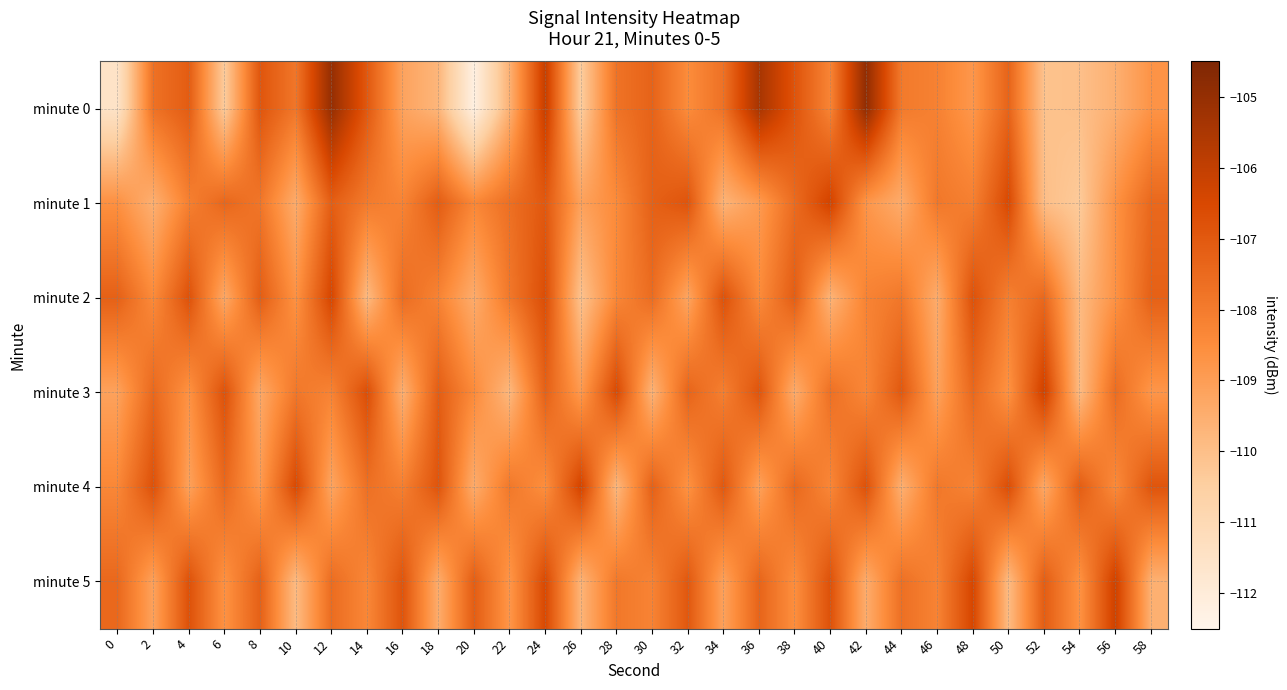

Reading left to right, transcribe all the data shown in this chart.

minute 0: 0=-111.5	2=-107.7	4=-107.1	6=-110.4	8=-106.9	10=-107.9	12=-105.0	14=-107.0	16=-109.2	18=-109.7	20=-112.2	22=-109.6	24=-106.1	26=-110.4	28=-107.7	30=-107.3	32=-108.5	34=-107.7	36=-105.4	38=-106.9	40=-108.3	42=-104.9	44=-108.0	46=-108.2	48=-108.8	50=-107.3	52=-110.1	54=-110.0	56=-109.5	58=-108.7
minute 1: 0=-108.6	2=-109.6	4=-108.1	6=-107.4	8=-107.8	10=-109.4	12=-107.2	14=-108.0	16=-108.2	18=-107.1	20=-108.3	22=-107.7	24=-107.0	26=-109.1	28=-108.5	30=-107.2	32=-106.9	34=-109.7	36=-108.9	38=-107.5	40=-106.3	42=-108.8	44=-109.4	46=-107.9	48=-108.1	50=-106.5	52=-110.0	54=-110.3	56=-108.7	58=-107.5
minute 2: 0=-107.2	2=-108.5	4=-106.8	6=-109.3	8=-107.1	10=-108.7	12=-106.4	14=-109.9	16=-107.6	18=-108.2	20=-109.5	22=-107.9	24=-106.7	26=-110.1	28=-108.3	30=-107.6	32=-109.2	34=-106.8	36=-108.5	38=-107.1	40=-109.7	42=-108.2	44=-107.9	46=-109.5	48=-106.8	50=-108.1	52=-107.5	54=-109.9	56=-108.7	58=-107.2
minute 3: 0=-109.1	2=-107.5	4=-108.7	6=-106.8	8=-109.3	10=-107.9	12=-108.2	14=-106.7	16=-109.6	18=-107.1	20=-108.5	22=-109.8	24=-107.2	26=-108.9	28=-106.5	30=-109.7	32=-107.3	34=-108.1	36=-106.9	38=-109.5	40=-107.7	42=-108.3	44=-107.0	46=-109.1	48=-107.5	50=-108.7	52=-106.2	54=-109.9	56=-107.6	58=-108.8
minute 4: 0=-108.3	2=-106.8	4=-109.1	6=-107.5	8=-108.9	10=-106.5	12=-109.2	14=-107.7	16=-108.1	18=-106.9	20=-109.5	22=-107.9	24=-108.6	26=-106.3	28=-109.8	30=-107.2	32=-108.7	34=-107.0	36=-109.1	38=-107.5	40=-108.3	42=-106.8	44=-109.6	46=-107.9	48=-108.2	50=-106.7	52=-109.3	54=-107.1	56=-108.5	58=-106.9
minute 5: 0=-107.5	2=-109.1	4=-106.8	6=-108.7	8=-107.2	10=-109.9	12=-107.6	14=-108.3	16=-106.9	18=-109.5	20=-107.1	22=-108.8	24=-106.5	26=-109.7	28=-107.9	30=-108.2	32=-107.0	34=-109.1	36=-107.3	38=-108.6	40=-106.8	42=-109.5	44=-107.7	46=-108.2	48=-106.5	50=-109.9	52=-107.1	54=-108.7	56=-106.2	58=-109.6